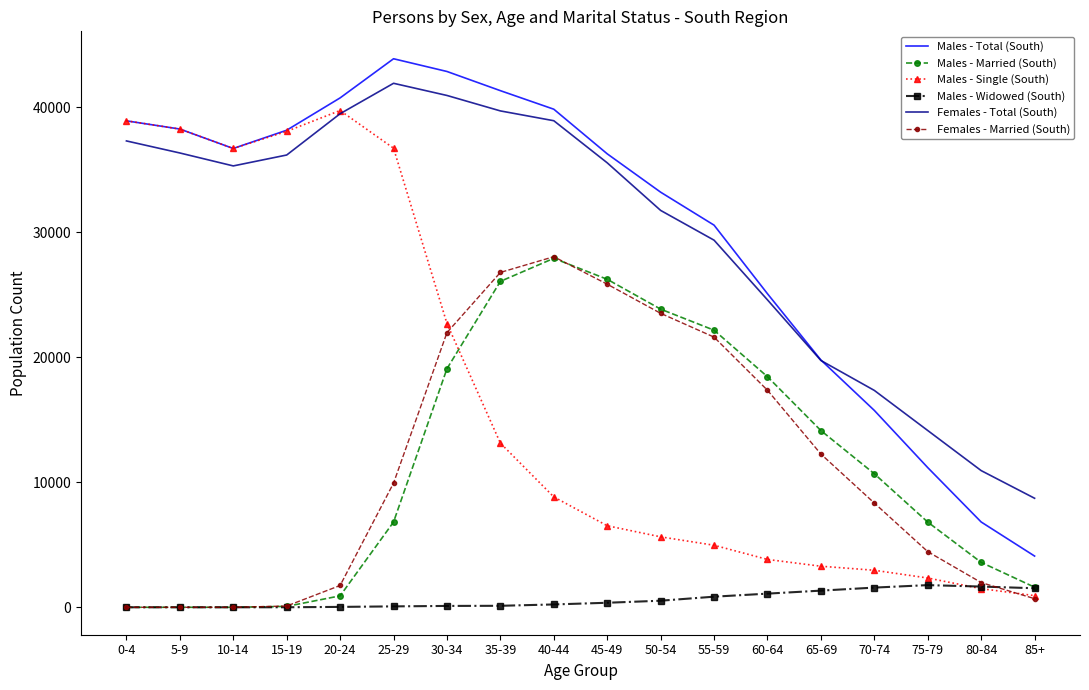

At which category does Males - Single (South) reach its first local valley?

10-14